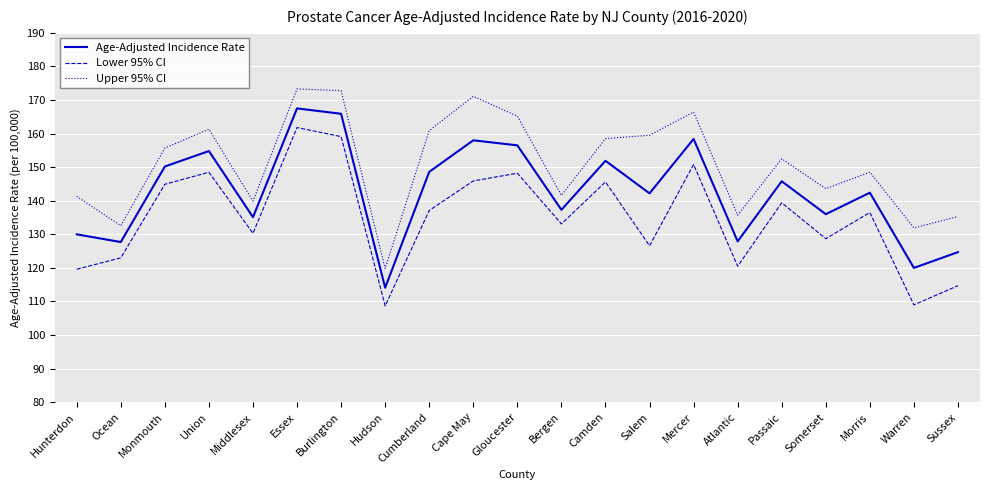

At which label does Upper 95% CI reach its minimum?

Hudson